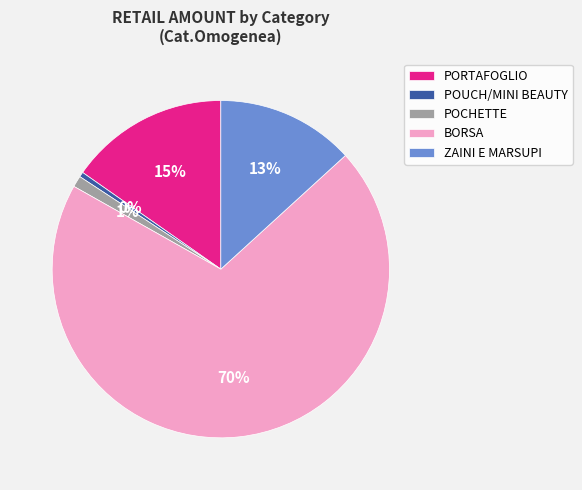

To the nearest percent, what is the average slice percentage?

20%